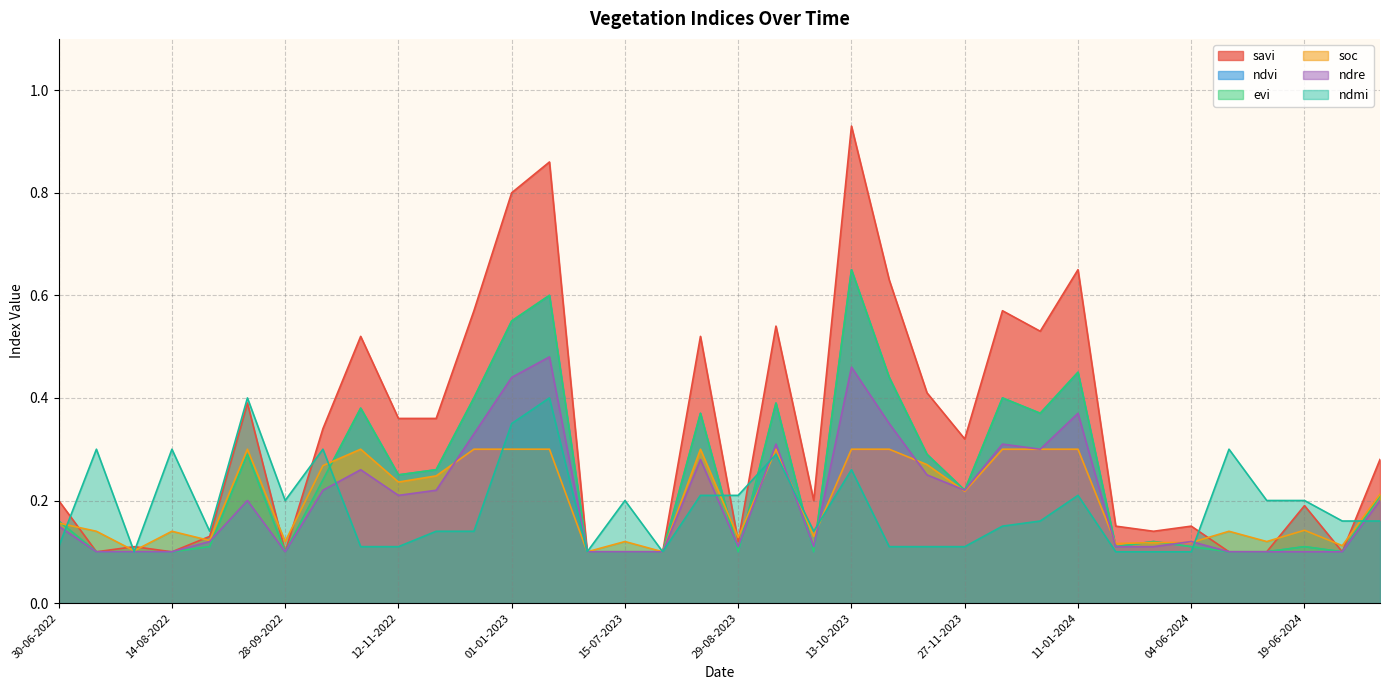

What is the smallest value displayed?

0.1